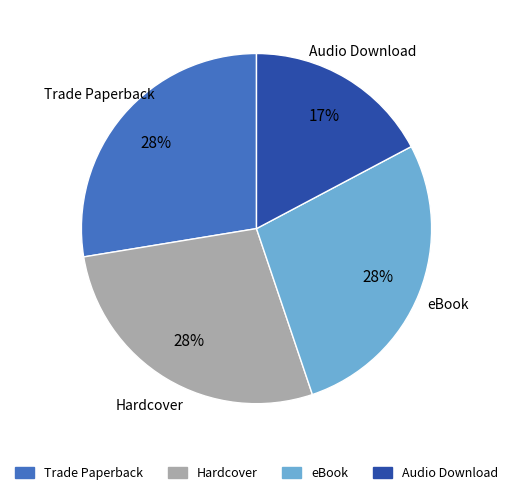

Is there a majority slice in this chart?

No